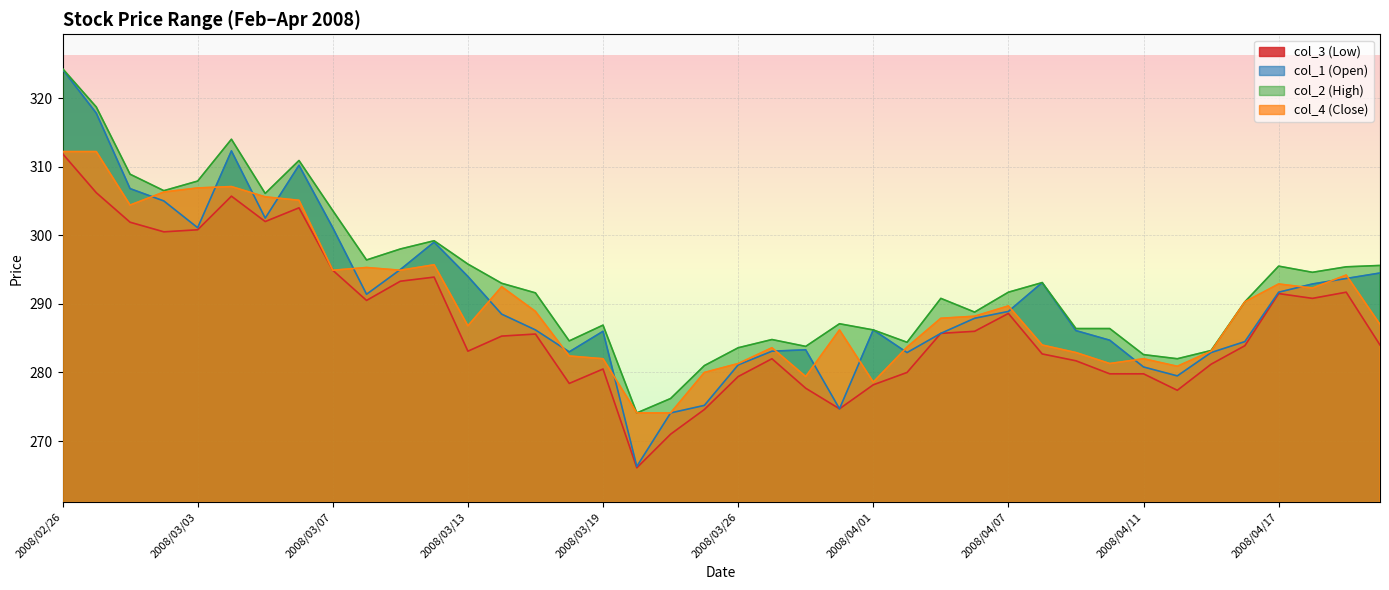

Where does the col_4 (Close) series first go above 288?

2008/02/26